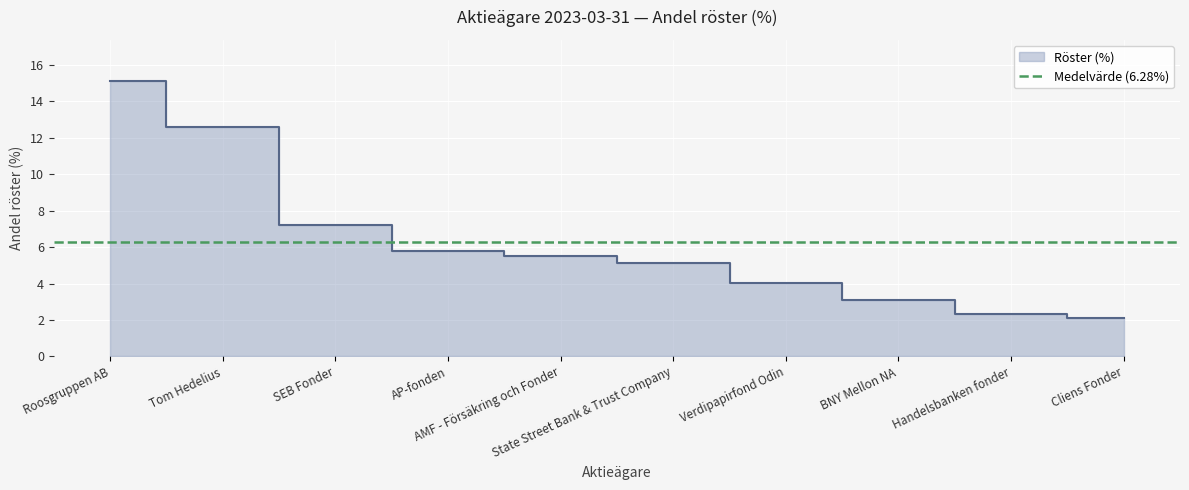

Rank the categories by value from lowest to highest.

Cliens Fonder, Handelsbanken fonder, BNY Mellon NA, Verdipapirfond Odin, State Street Bank & Trust Company, AMF - Försäkring och Fonder, AP-fonden, SEB Fonder, Tom Hedelius, Roosgruppen AB